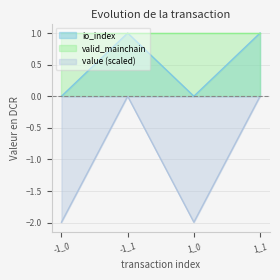

At which category is the sum across all series the highest?

-1_1